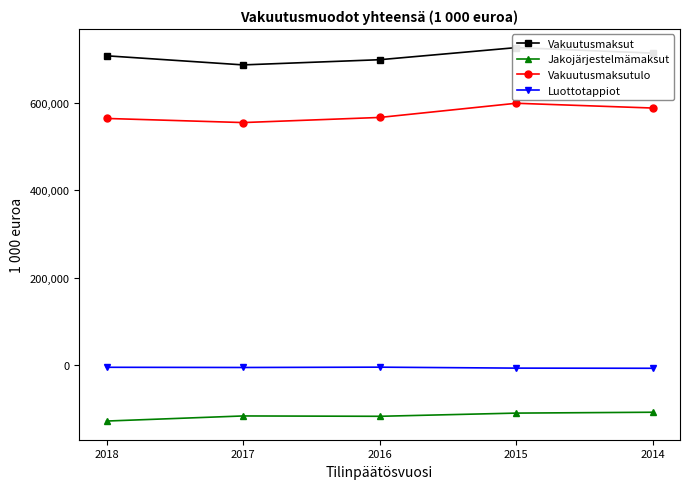

The Vakuutusmaksutulo series shows 555603.0 at 2017. True or false?

True